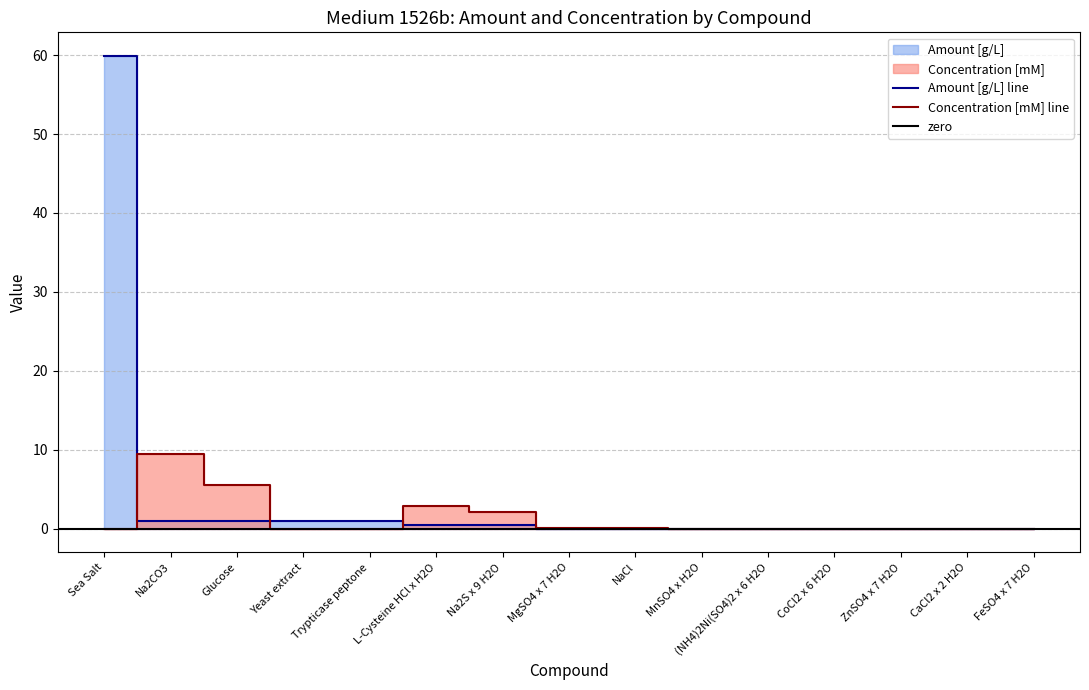

Where is Amount [g/L] nearest to the value 29?

Na2CO3